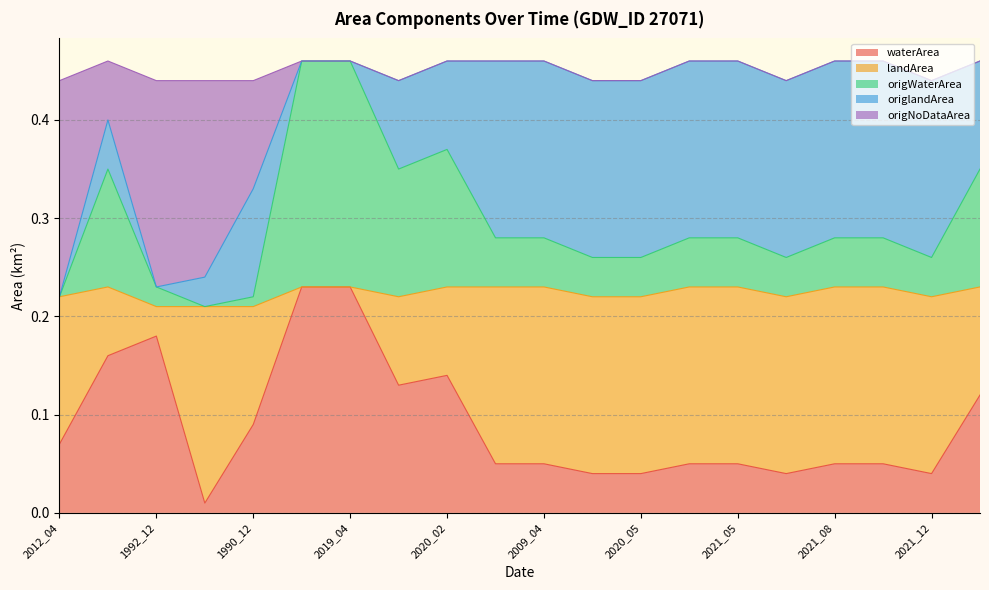

What is the label of the 16th point from the left?

2021_06